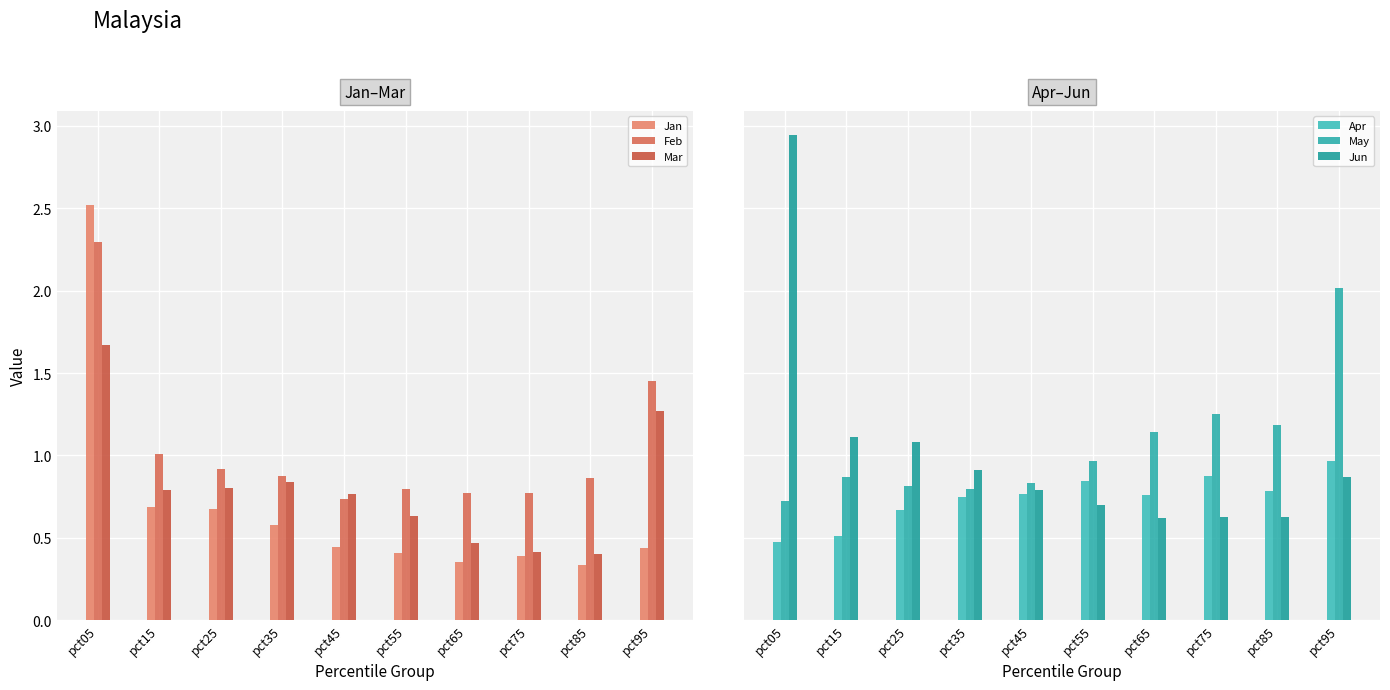

Are the bars horizontal?

No